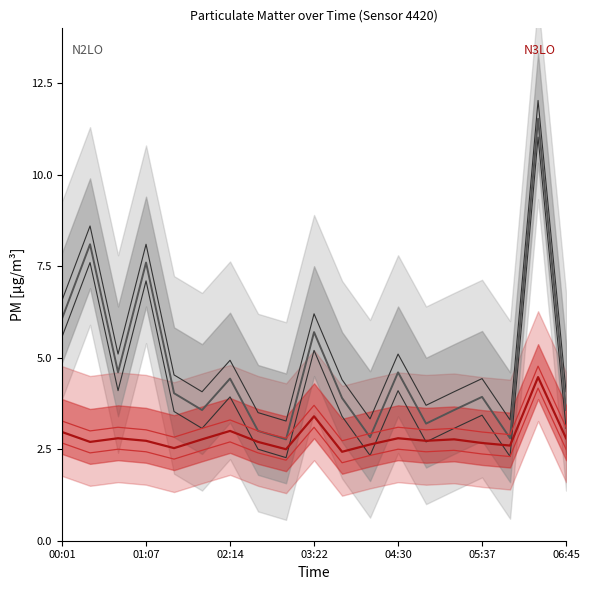

What is the label of the 19th point from the right?

00:01